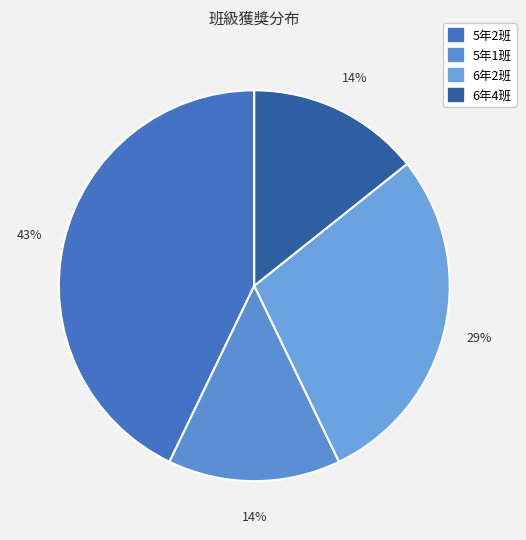

Which slice is the largest?

5年2班